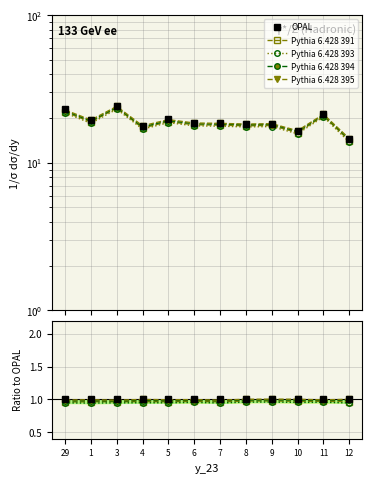

Is it true that OPAL equals 1.0 at 3?

True